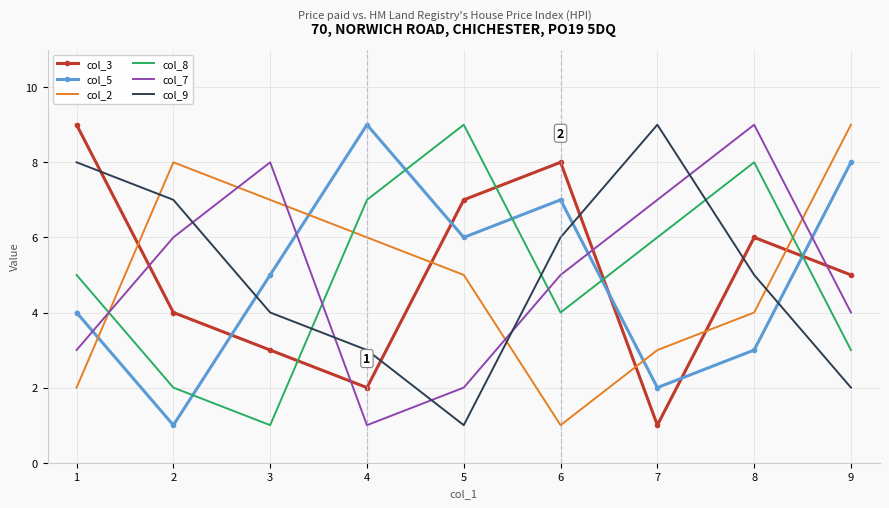

Rank the series at 3 from lowest to highest value.

col_8, col_3, col_9, col_5, col_2, col_7